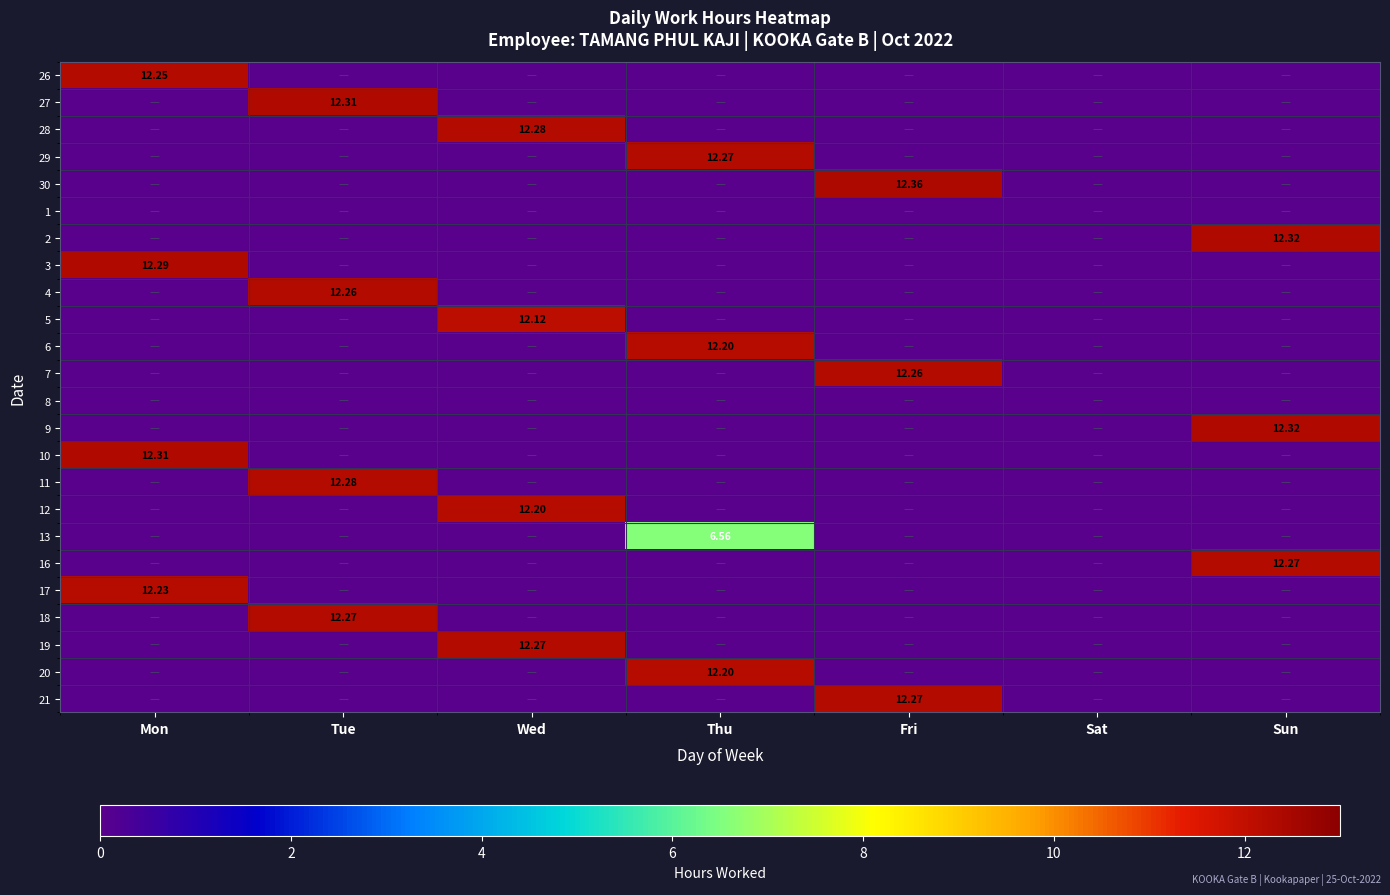

At how many categories does at least one series exceed 0?

6